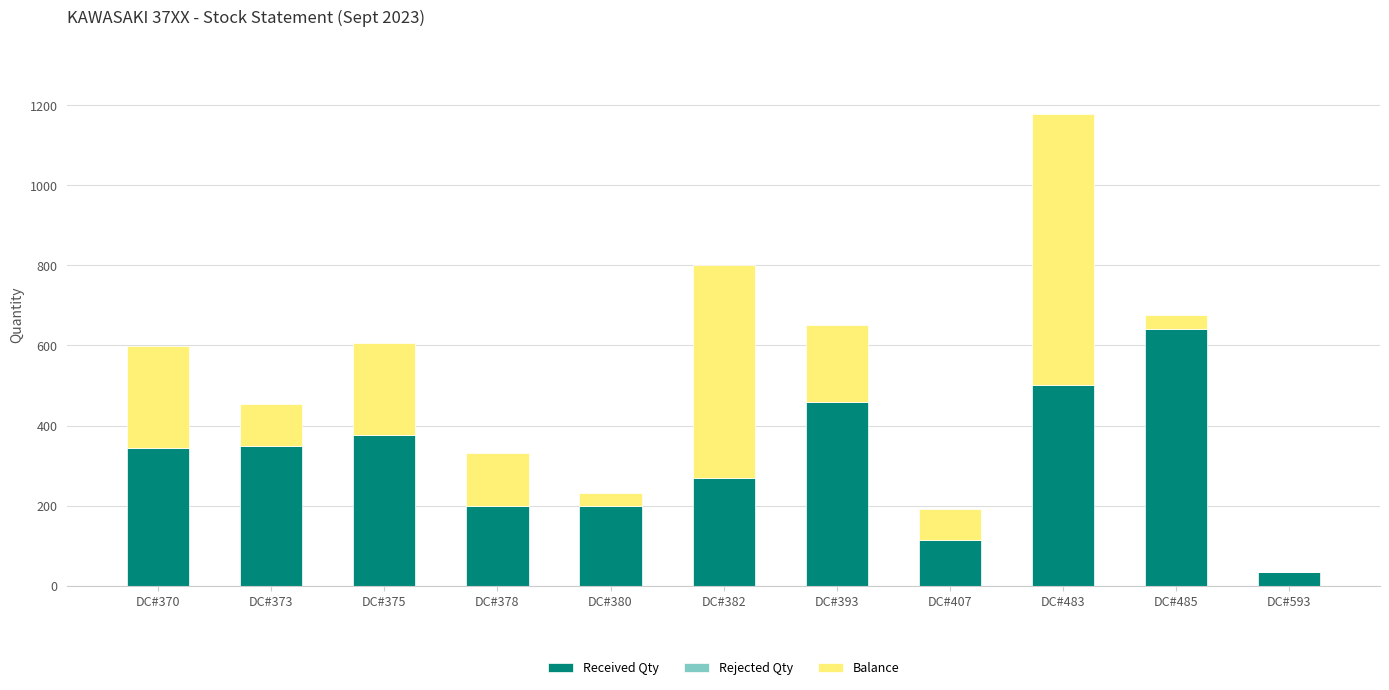

What is the highest value of the Received Qty series?

642